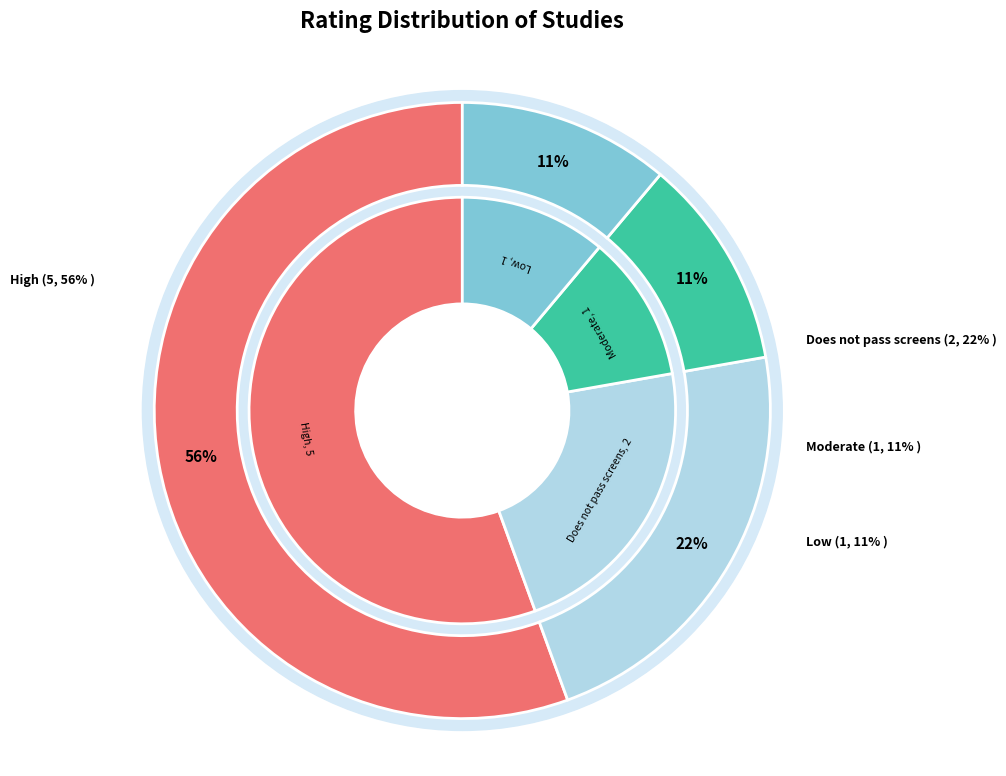

What is the change in value from High to Does not pass screens?

-3